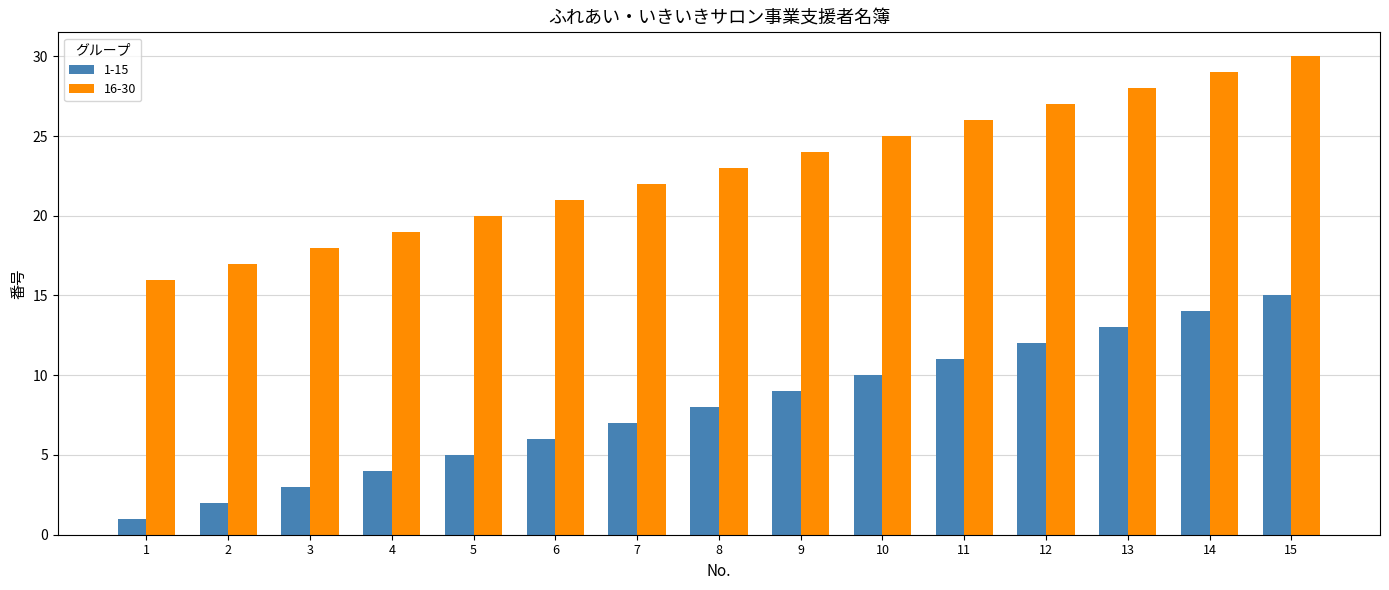

Reading right to left, transcribe all the data shown in this chart.

1-15: 15=15	14=14	13=13	12=12	11=11	10=10	9=9	8=8	7=7	6=6	5=5	4=4	3=3	2=2	1=1
16-30: 15=30	14=29	13=28	12=27	11=26	10=25	9=24	8=23	7=22	6=21	5=20	4=19	3=18	2=17	1=16